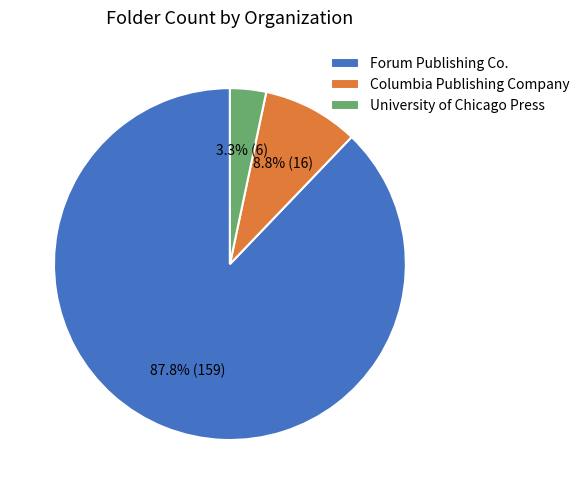

To the nearest percent, what portion does Forum Publishing Co. represent?

88%